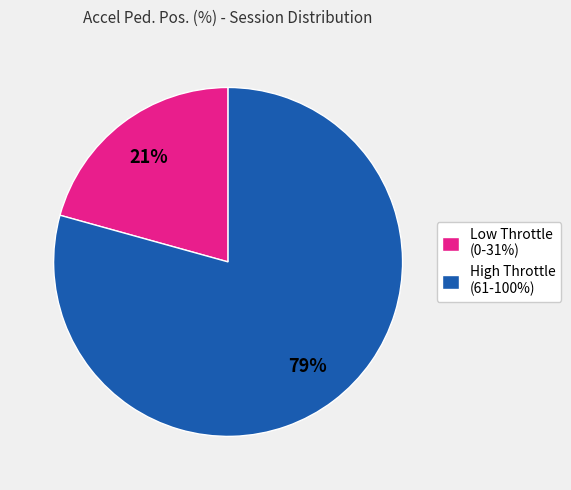

Count the number of slices in the pie.

2